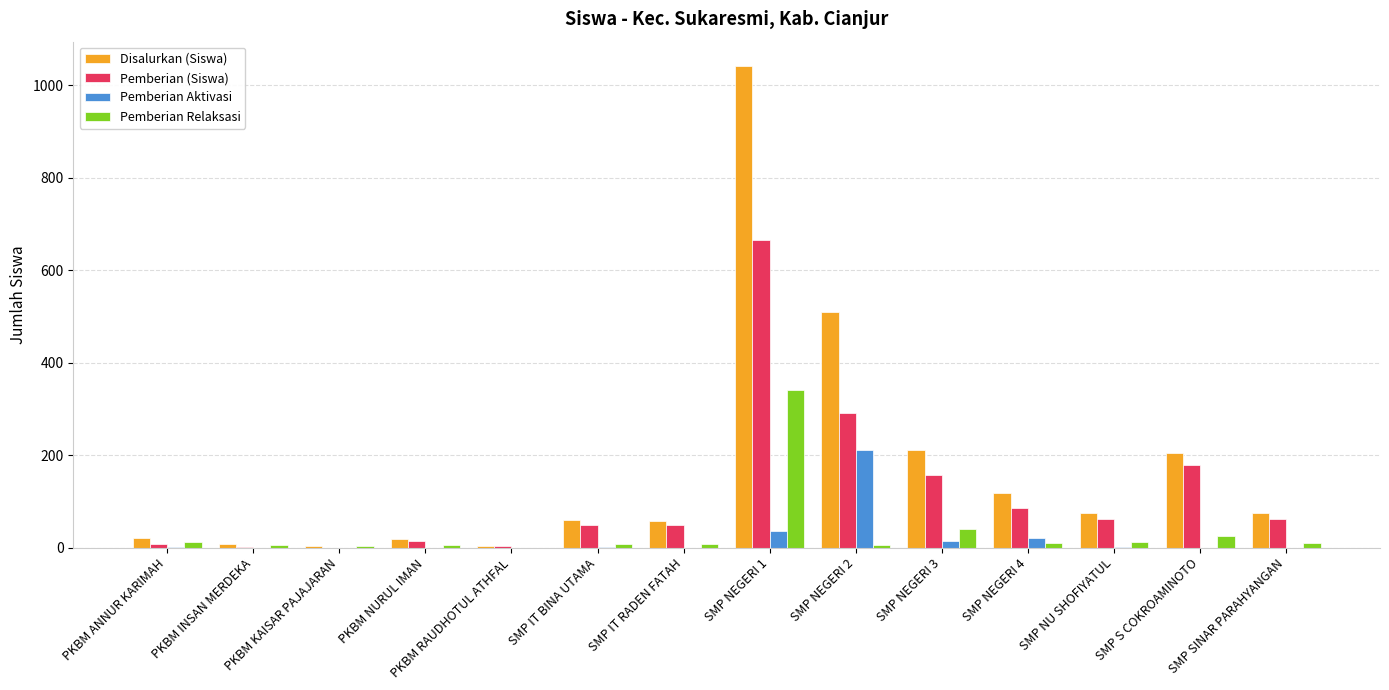

Is it true that Pemberian (Siswa) equals 0 at PKBM KAISAR PAJAJARAN?

True